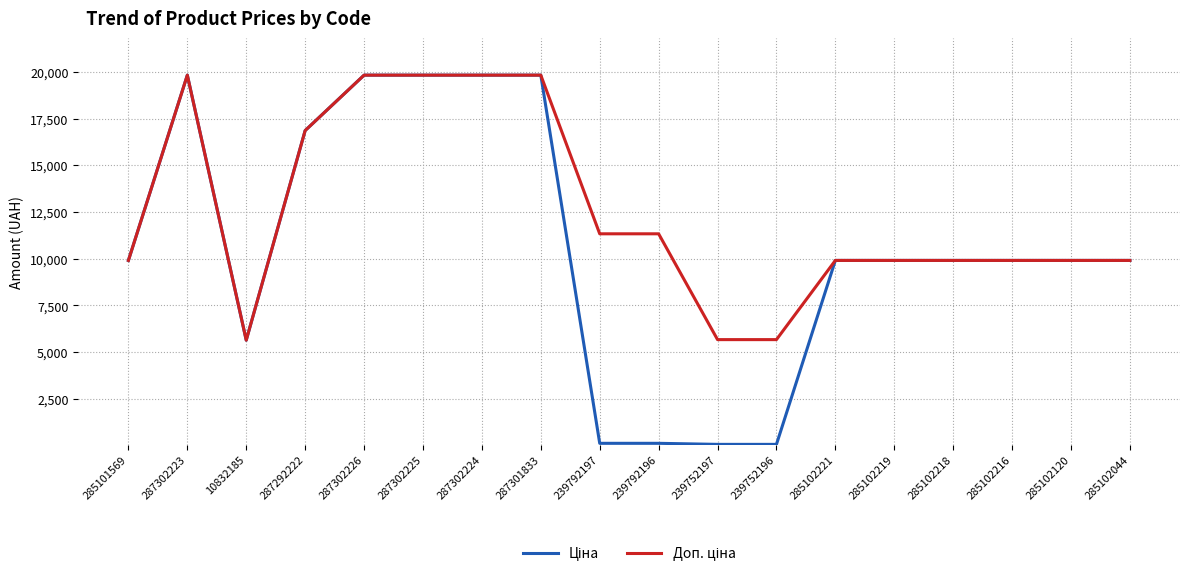

What is the greatest value displayed?

19831.1